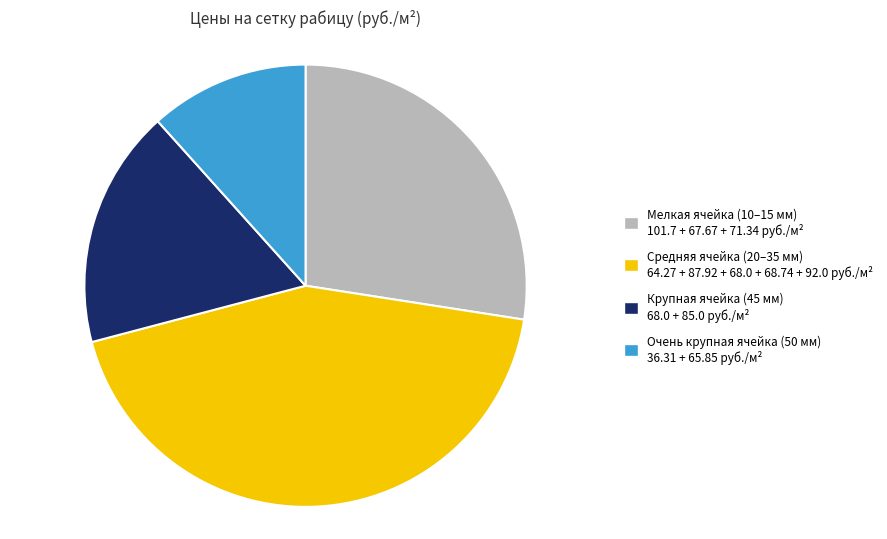

How many segments does this pie chart have?

4